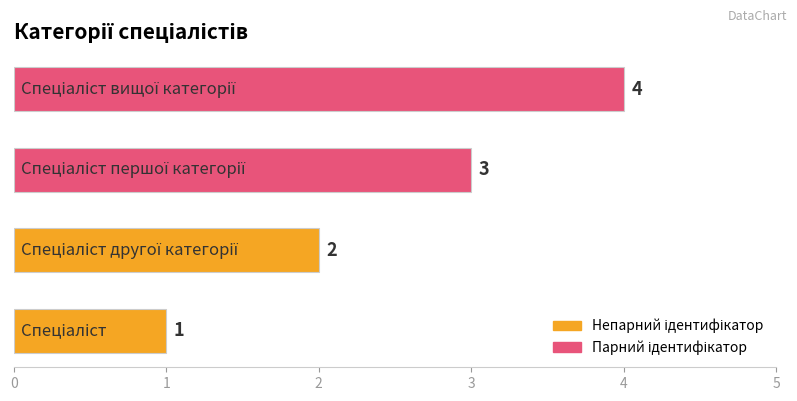

Count the values in the range 2 to 4.

3